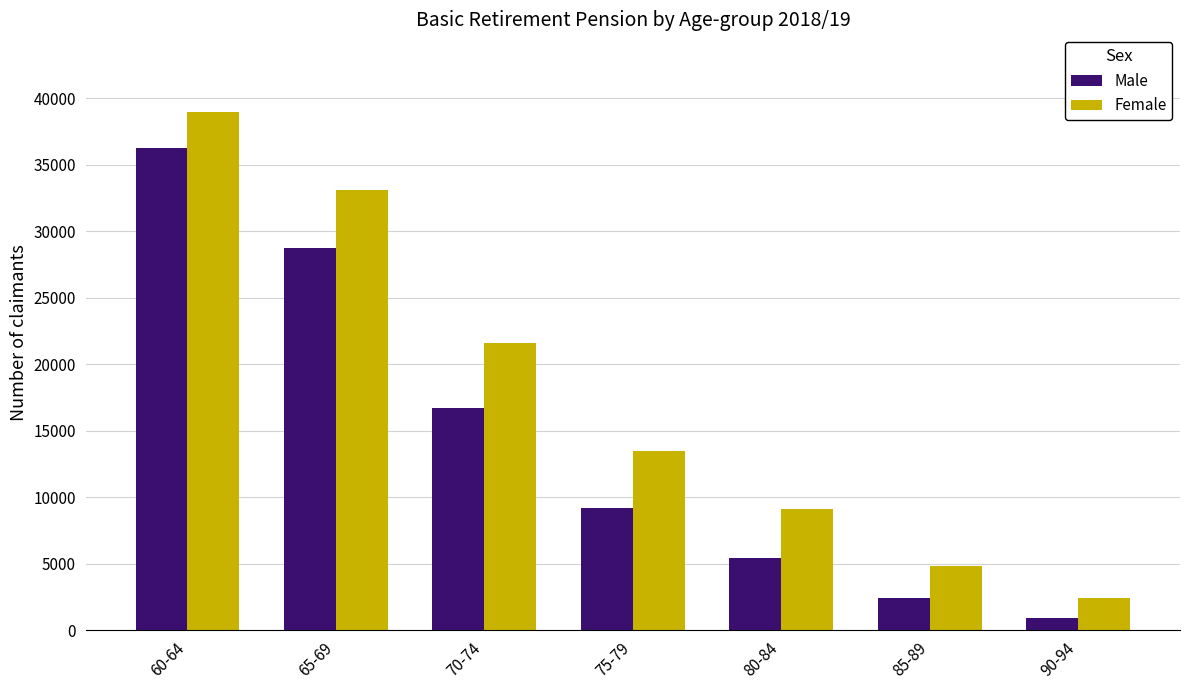

Rank the series by their average value, from lowest to highest.

Male, Female